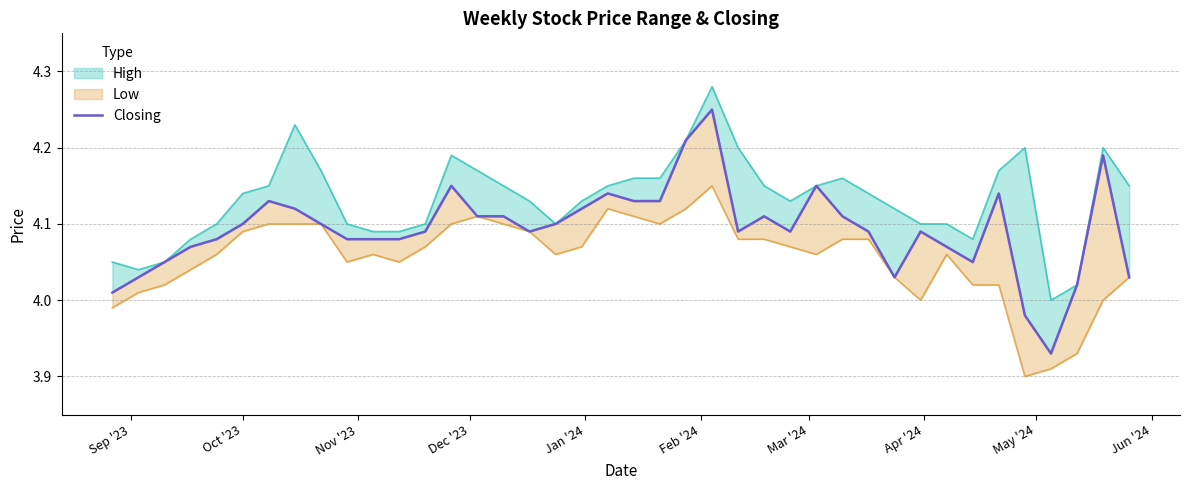

How many points are lower than both their immediate neighbors (excluding endpoints)?

6